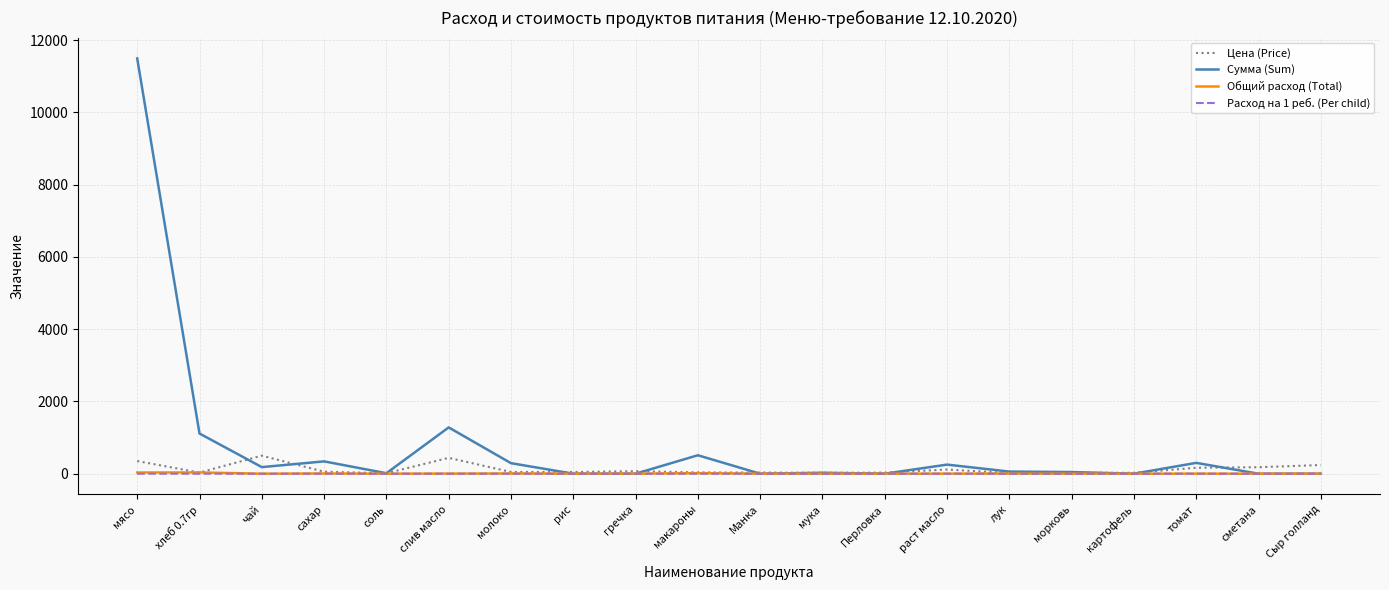

True or false: Цена (Price) has a value of 500.0 at чай.

True